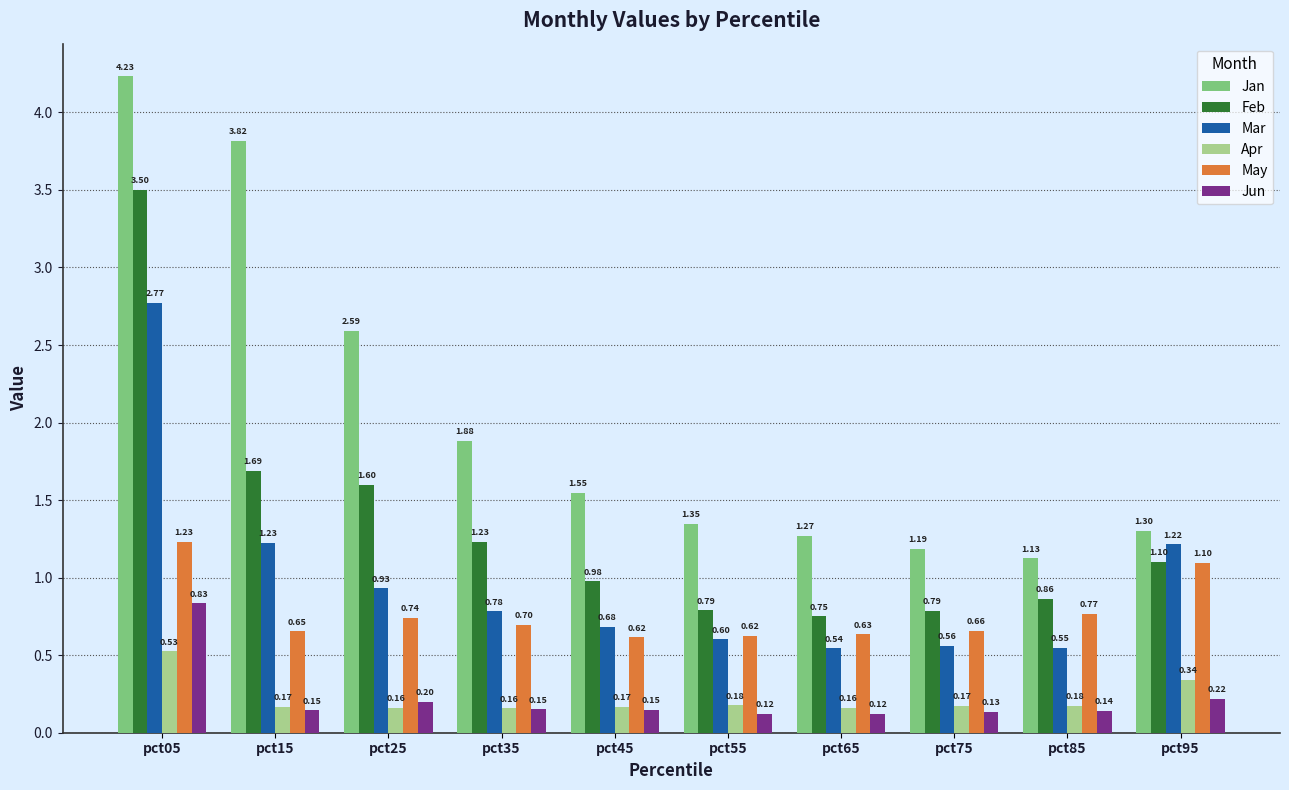

How many bars are there in each group?

6